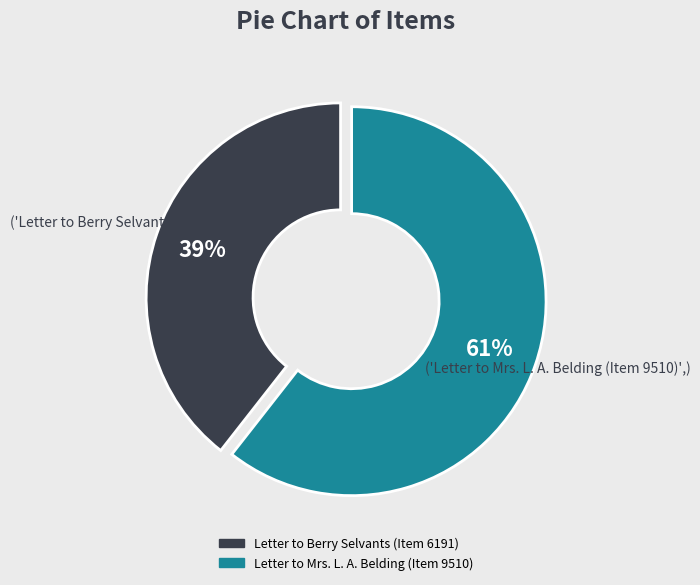

Combined, do Letter to Berry Selvants (Item 6191) and Letter to Mrs. L. A. Belding (Item 9510) account for over 50%?

Yes